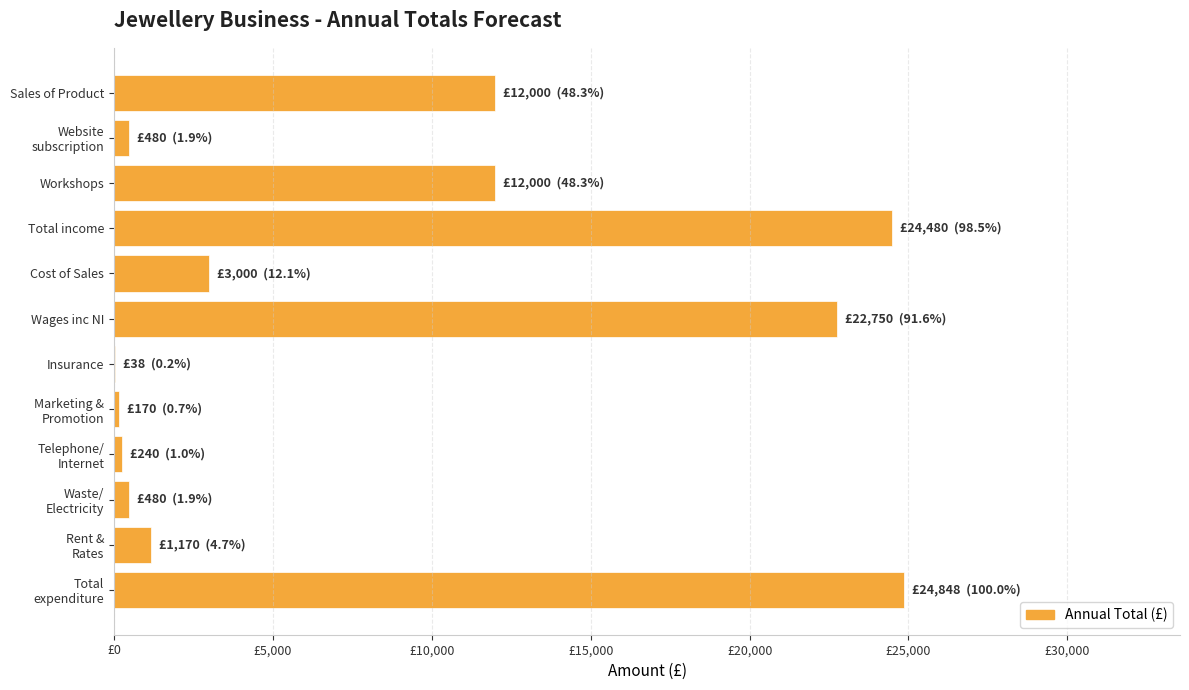

What is the greatest value displayed?

24847.9